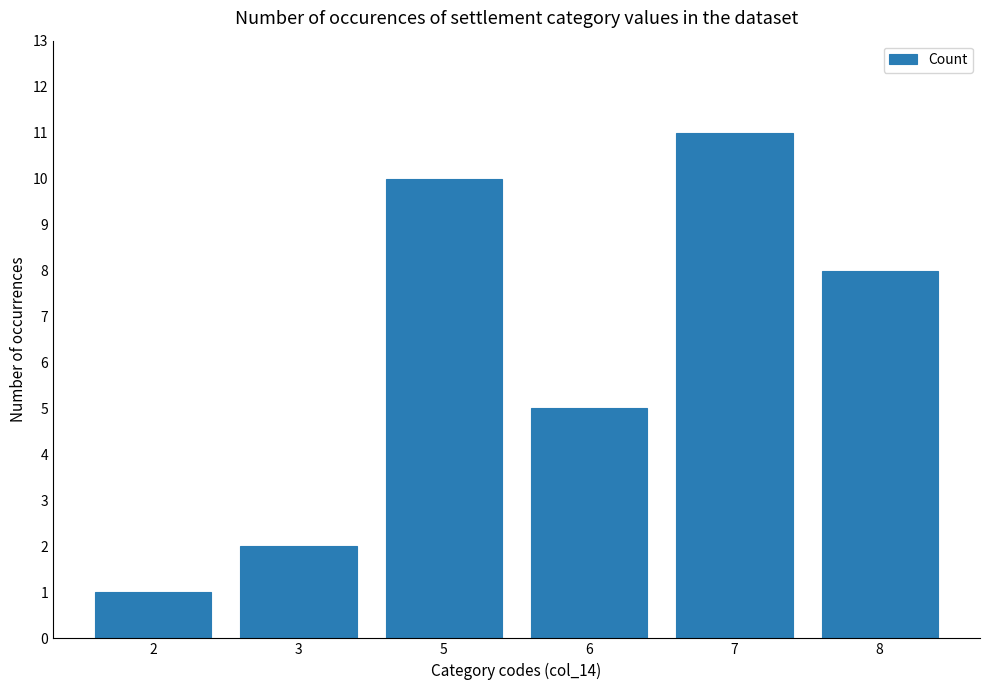

What is the value of the 6th bar from the left?

8